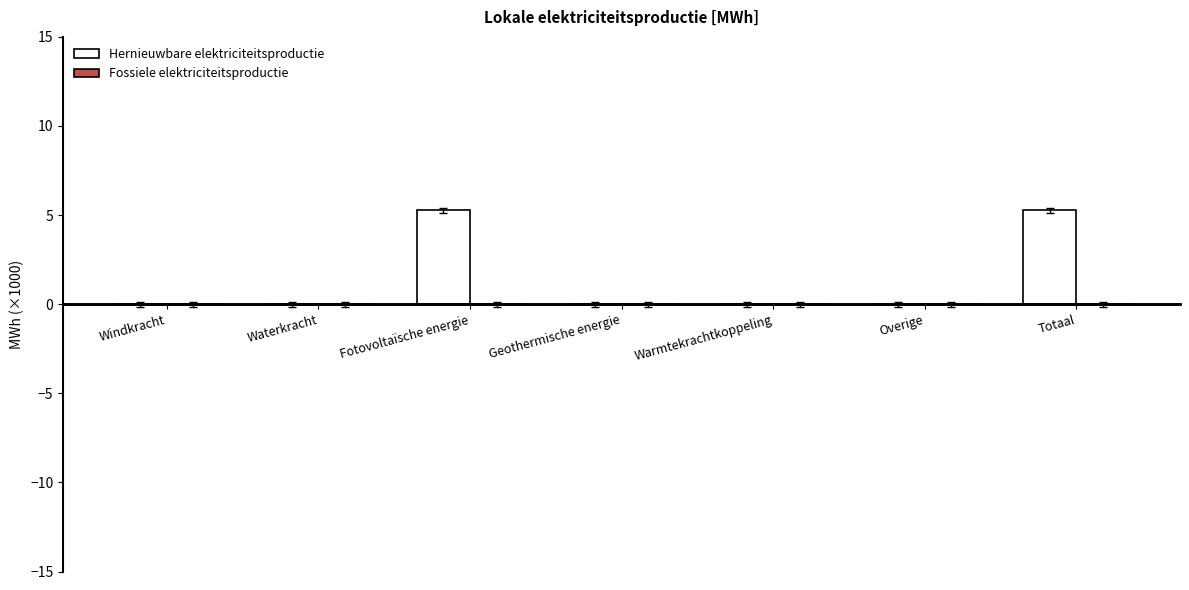

Is it true that the value at Totaal is 5.3?

True